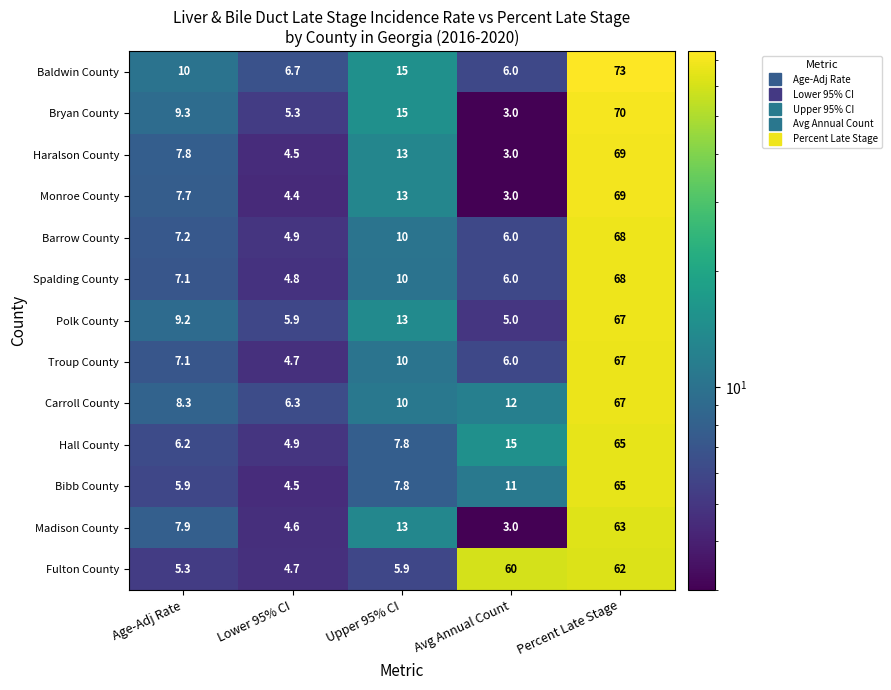

What is the total value across all series at Avg Annual Count?

139.0